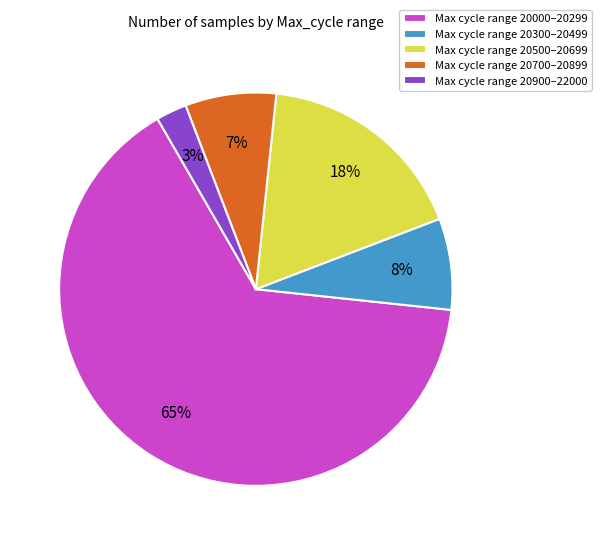

To the nearest percent, what portion does Max cycle range 20300–20499 represent?

8%